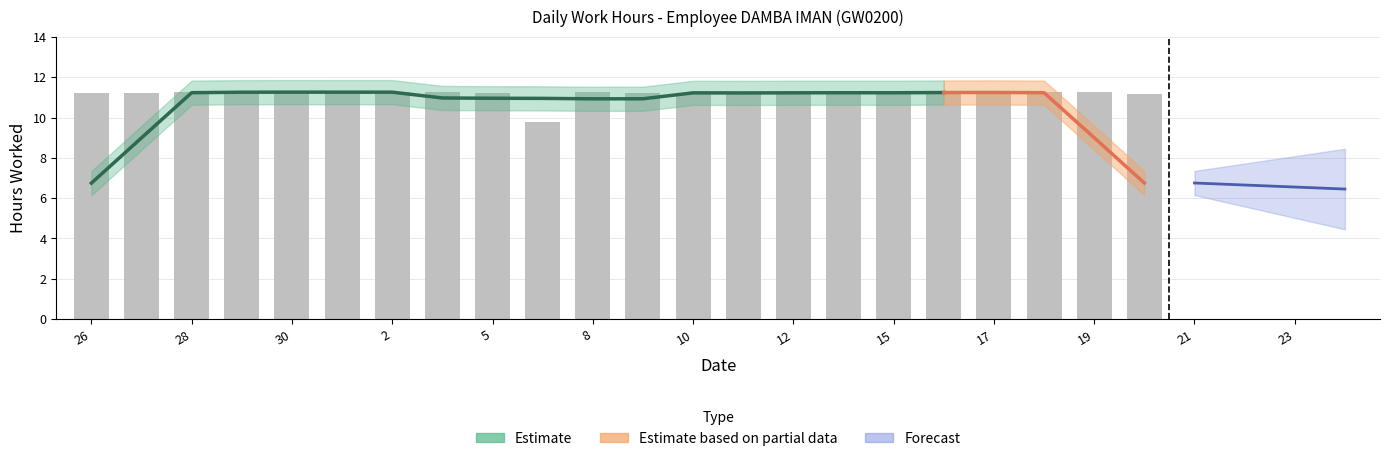

What is the change in value from 10 to 13?

+0.1